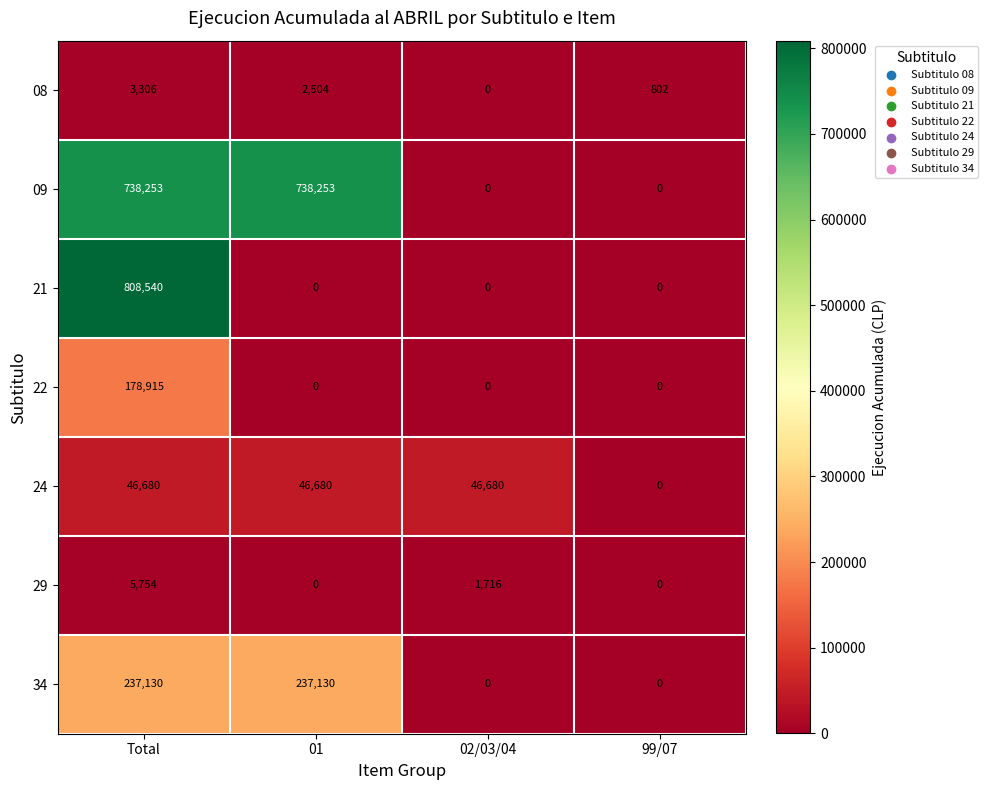

Reading right to left, transcribe all the data shown in this chart.

08: 802	0	2504	3306
09: 0	0	738253	738253
21: 0	0	0	808540
22: 0	0	0	178915
24: 0	46680	46680	46680
29: 0	1716	0	5754
34: 0	0	237130	237130